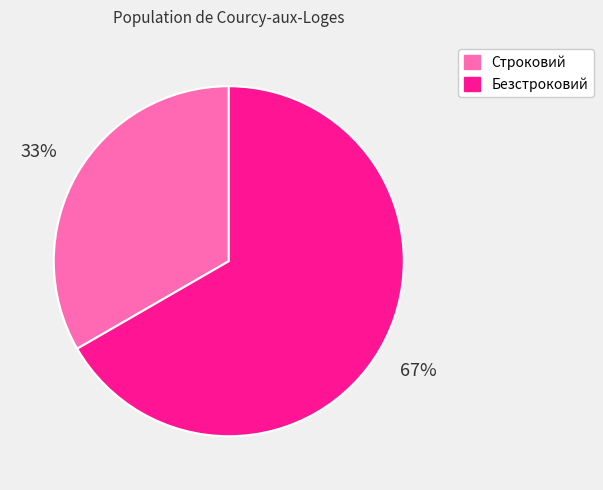

Count the number of slices in the pie.

2